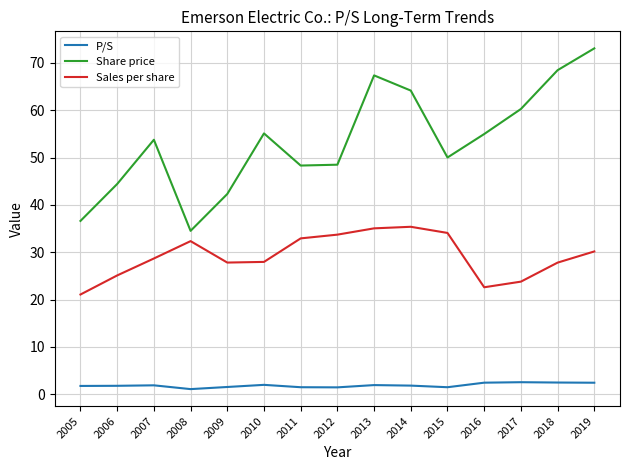

True or false: P/S and Share price cross at least once.

False